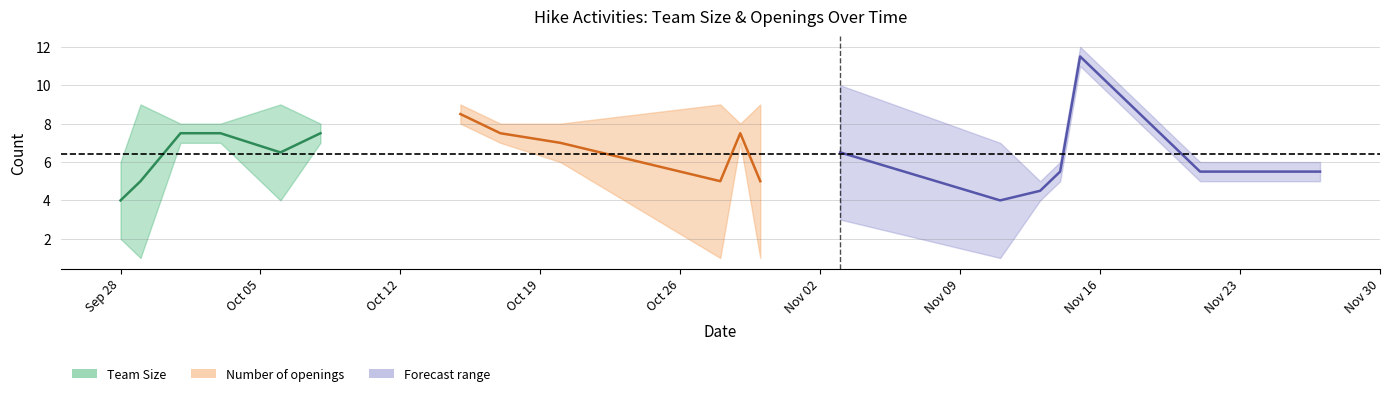

What is the difference between the Number of openings values at 2020-10-30 and 2020-10-06?

3